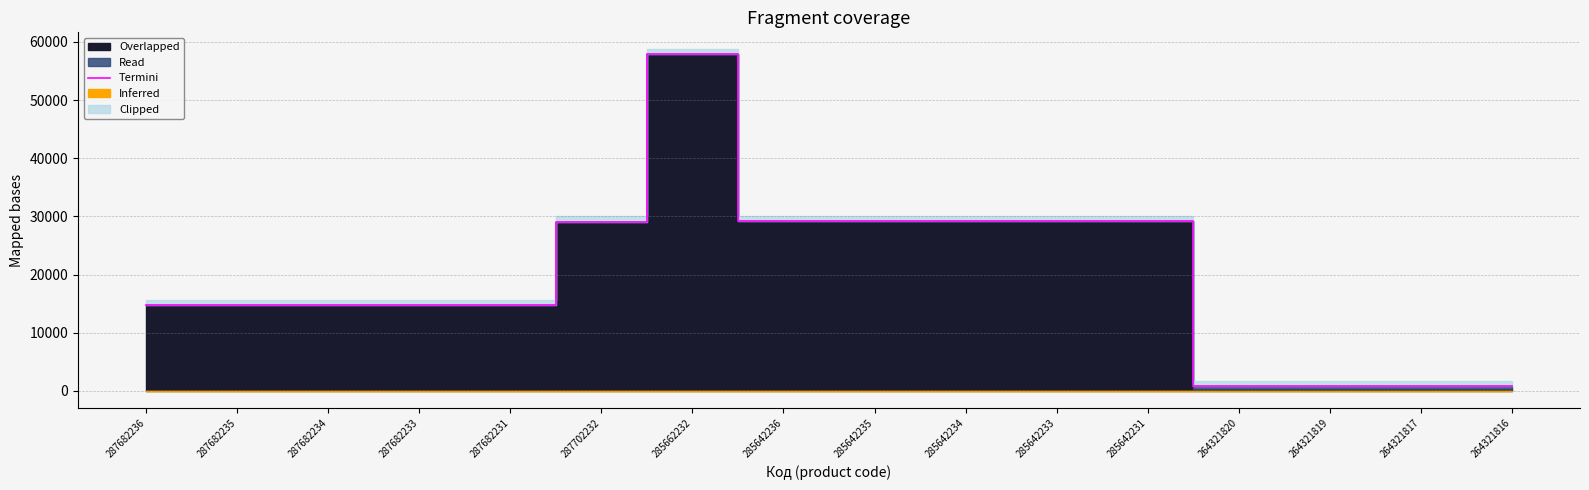

Reading right to left, extract all data points from this chart.

264321816=849.0	264321817=849.0	264321819=849.0	264321820=849.0	285642231=29188.5	285642233=29188.5	285642234=29188.5	285642235=29188.5	285642236=29188.5	285662232=57826.2	287702232=29119.2	287682231=14800.8	287682233=14800.8	287682234=14800.8	287682235=14800.8	287682236=14800.8